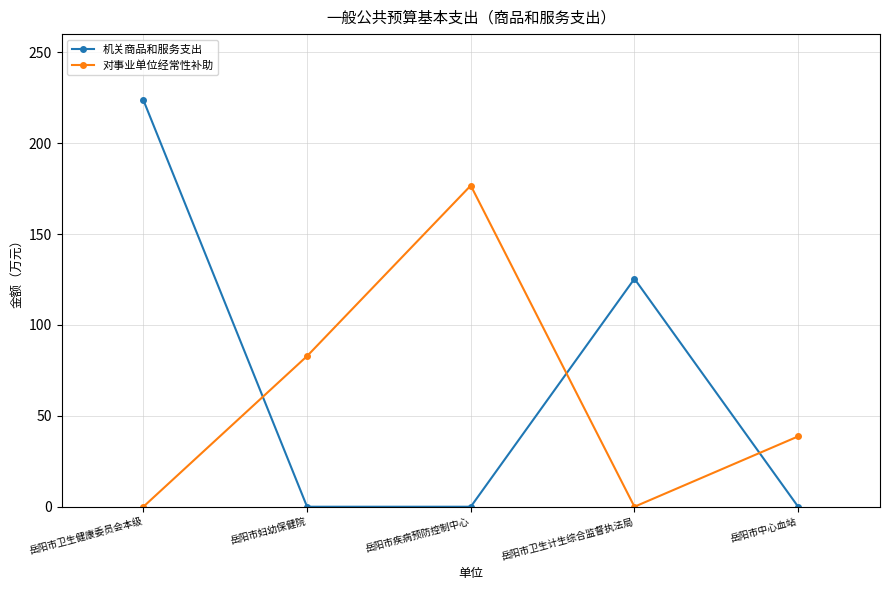

The value of 机关商品和服务支出 at 岳阳市妇幼保健院 is 84.1. True or false?

False